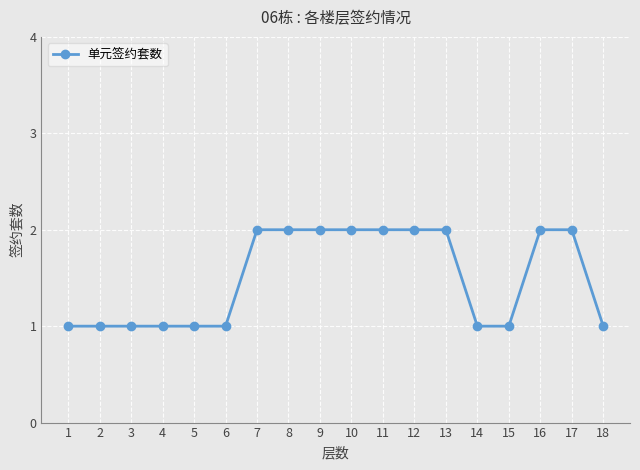

True or false: the data shows 0 at 18.

False